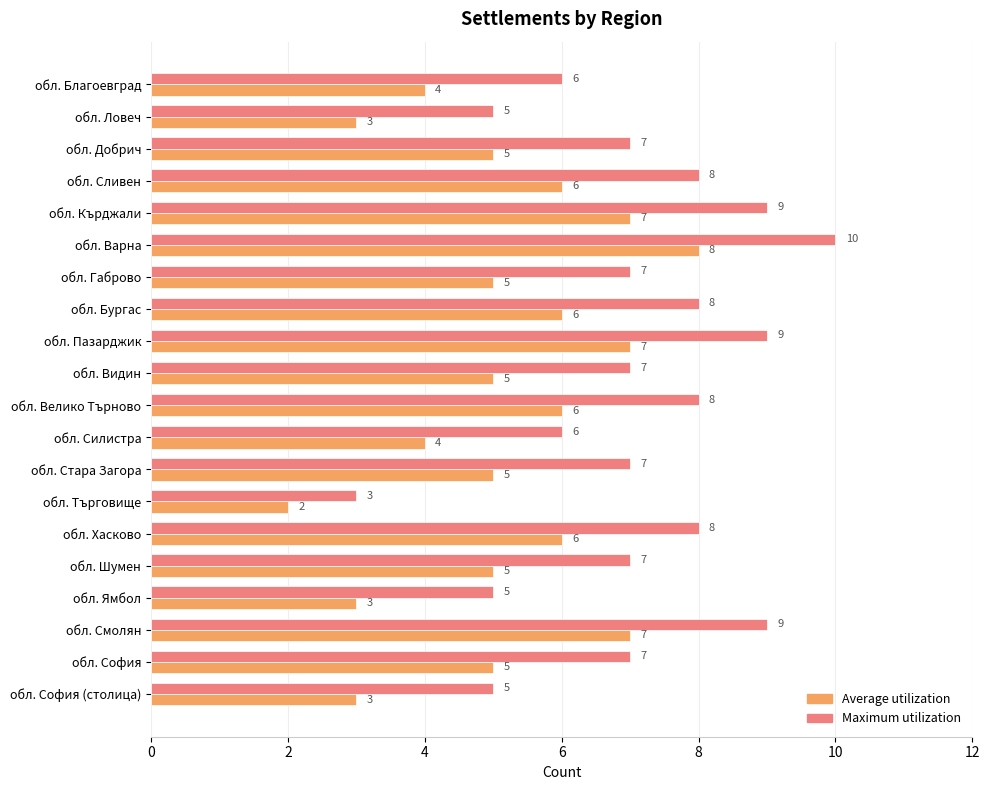

Which series has the widest spread of values?

Maximum utilization